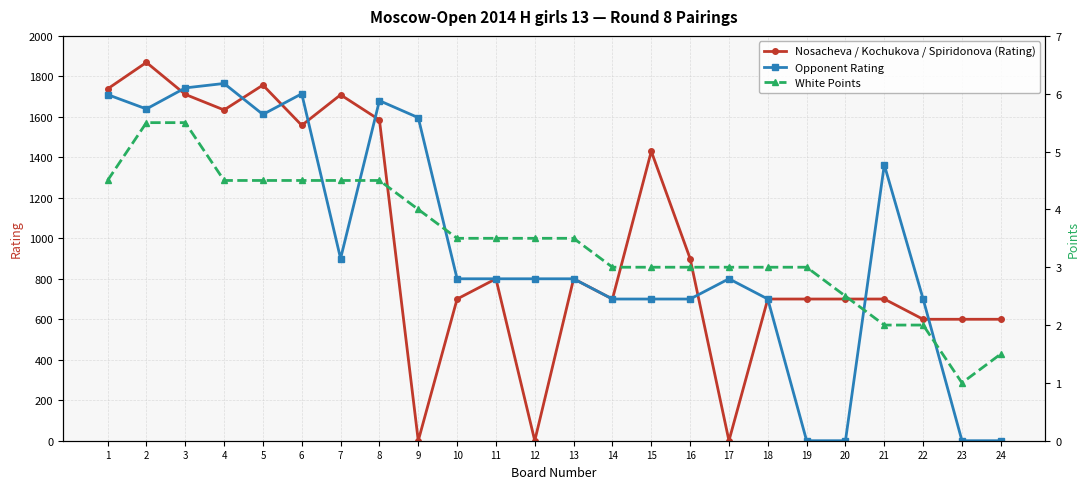

What is the spread (max minus min) of values at 14?

697.0